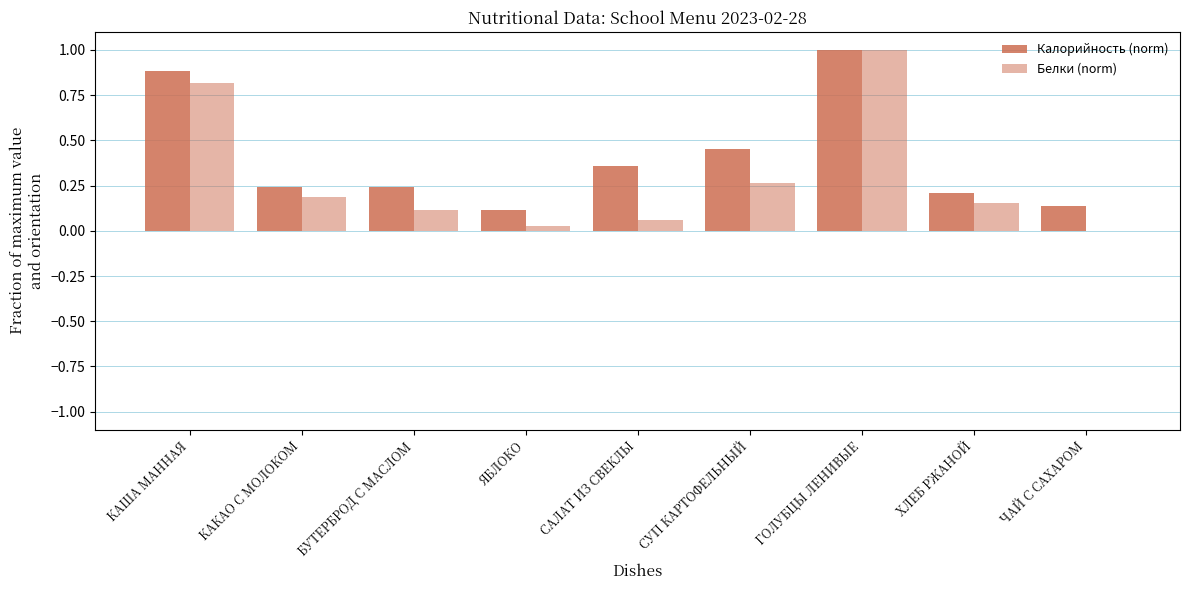

True or false: Калорийность (norm) has a value of 0.9 at КАША МАННАЯ.

True